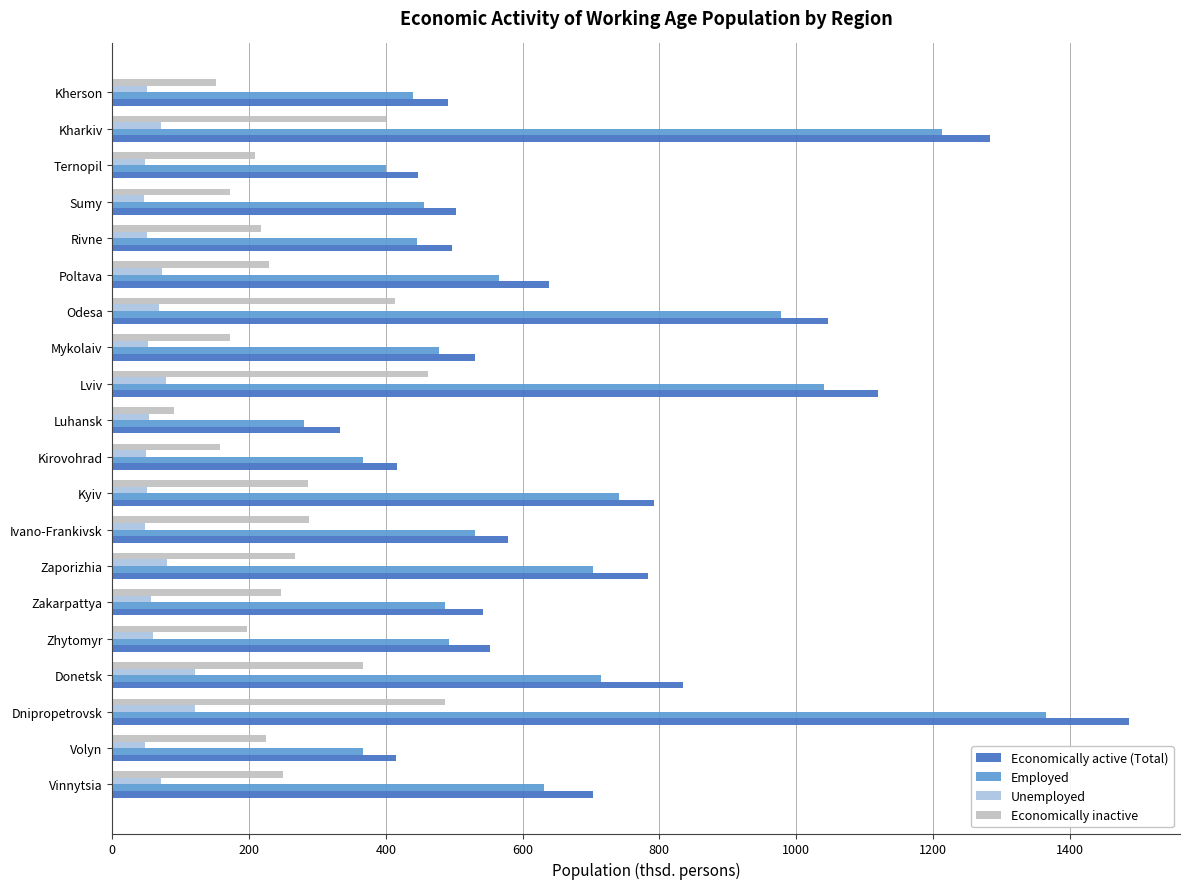

True or false: Employed has a value of 445.6 at Rivne.

True